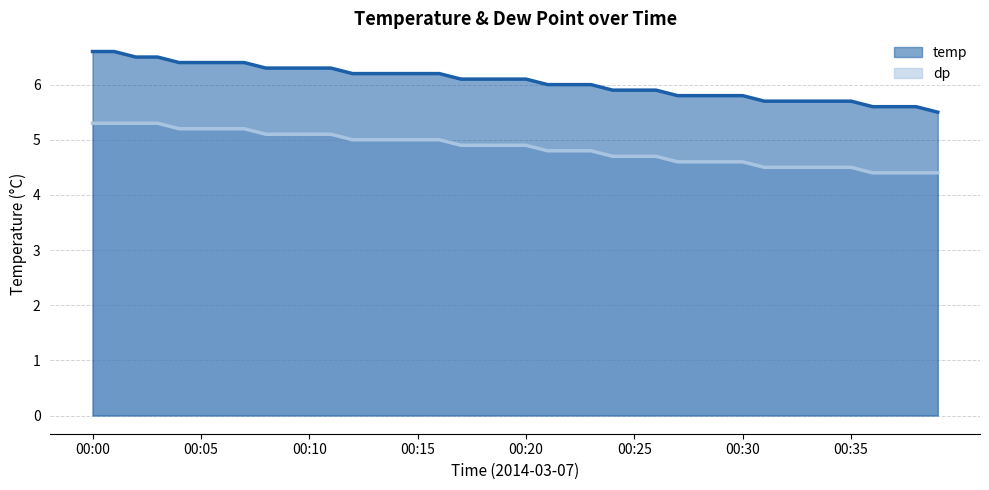

Which category has the highest value in the temp series?

00:00